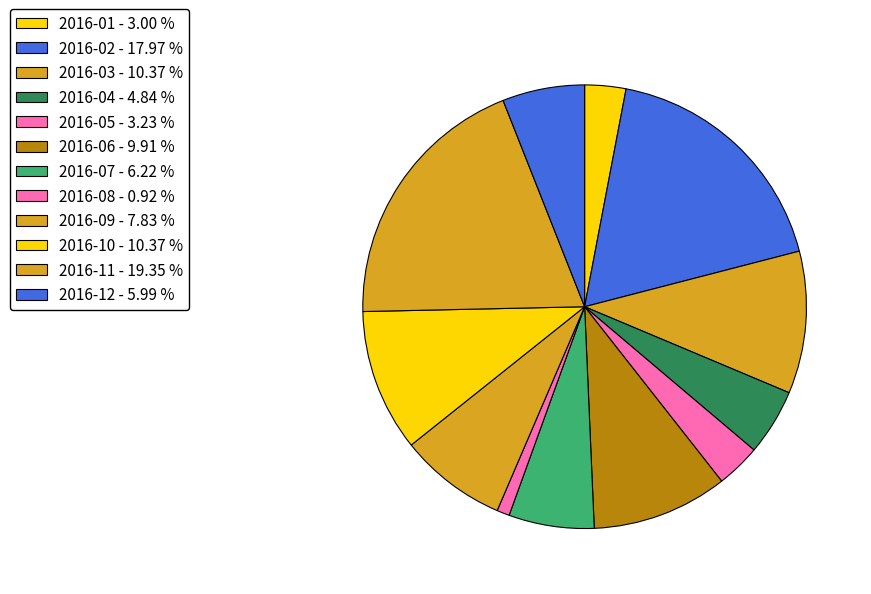

How many segments does this pie chart have?

12